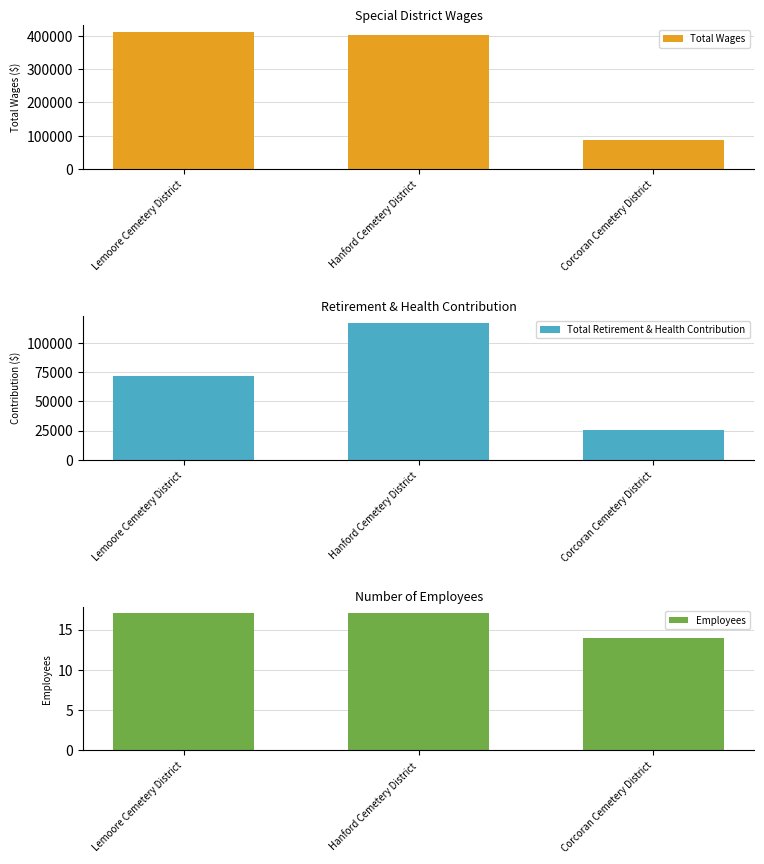

At how many categories does at least one series exceed 330972?

2